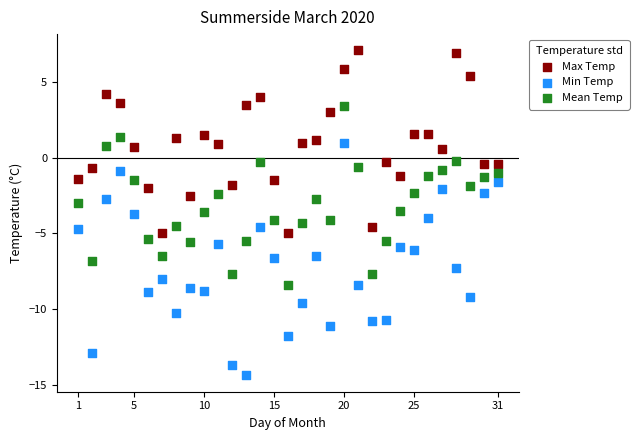

Which series has the largest Y range (max minus min)?

Min Temp